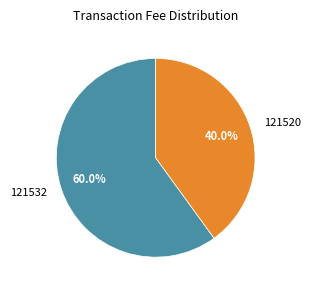

Combined, do 121520 and 121532 account for over 50%?

Yes